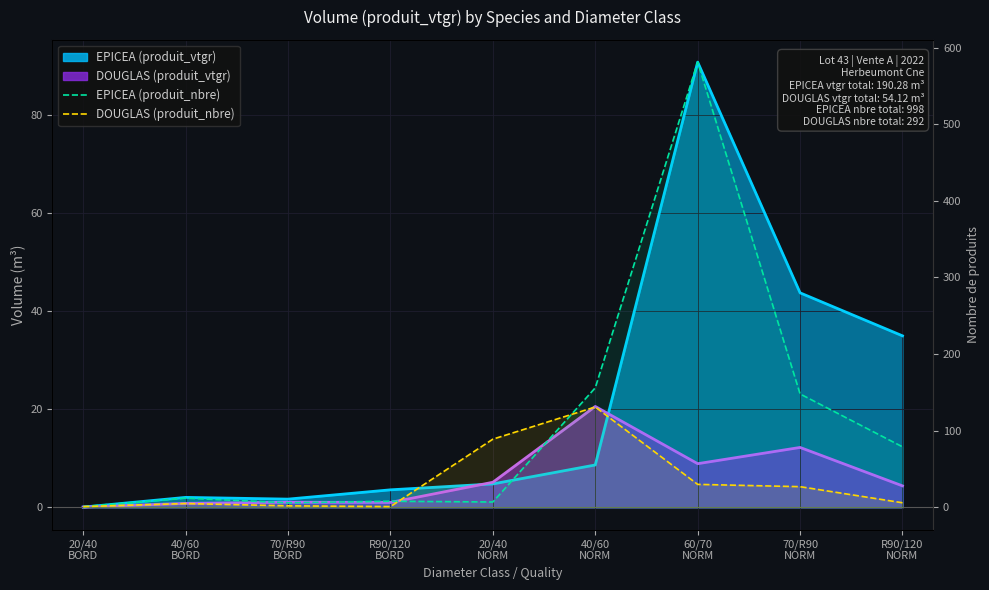

What is the greatest value displayed?

581.0